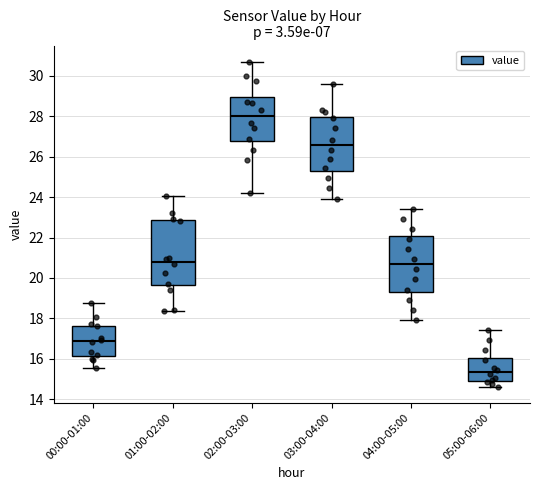

Which box's median line is the lowest?

05:00-06:00